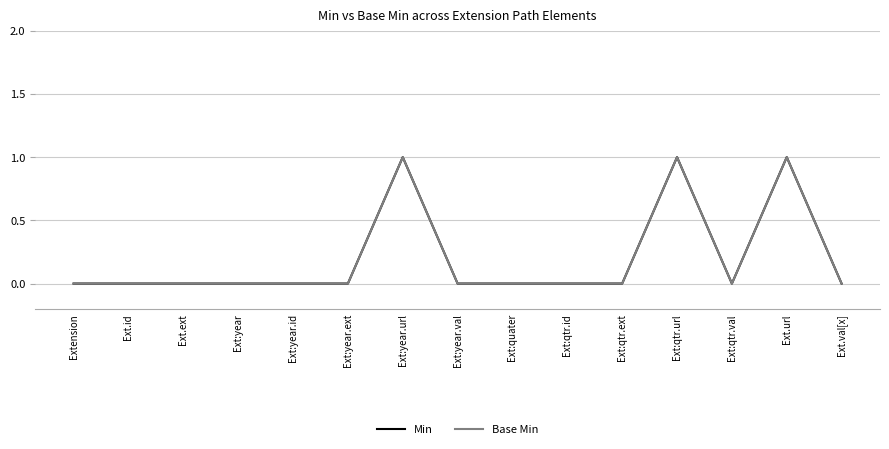

In Base Min, how many points are lower than both neighbors (excluding endpoints)?

1